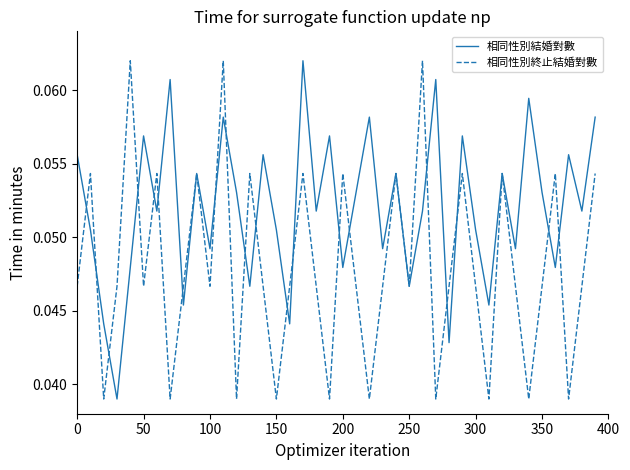

How many 相同性別終止結婚對數 values are between 0 and 1?

40